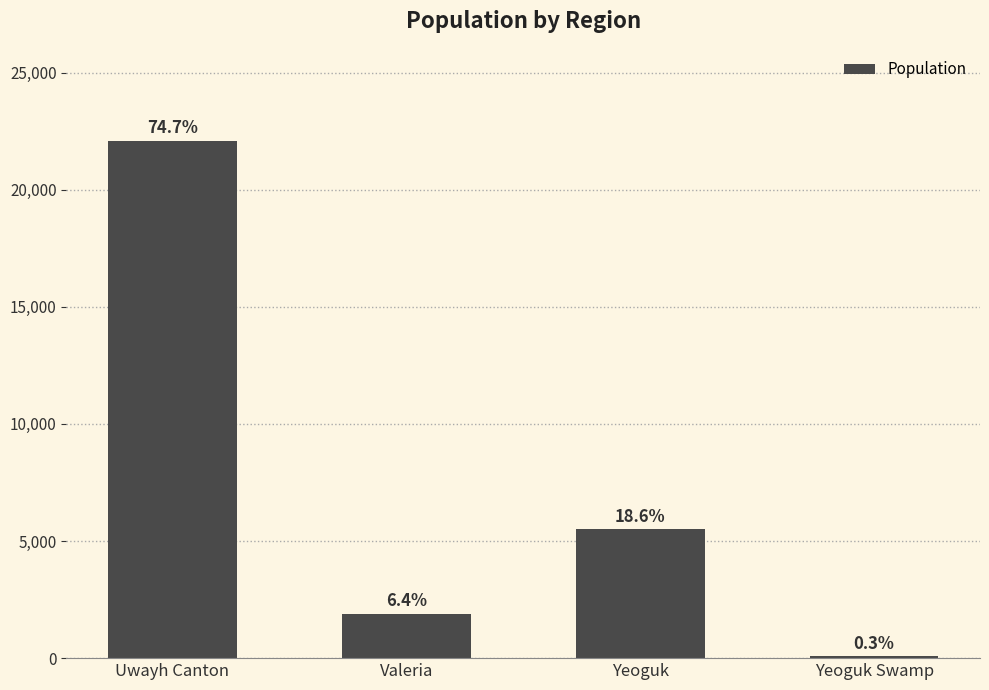

How many bars are there in total?

4